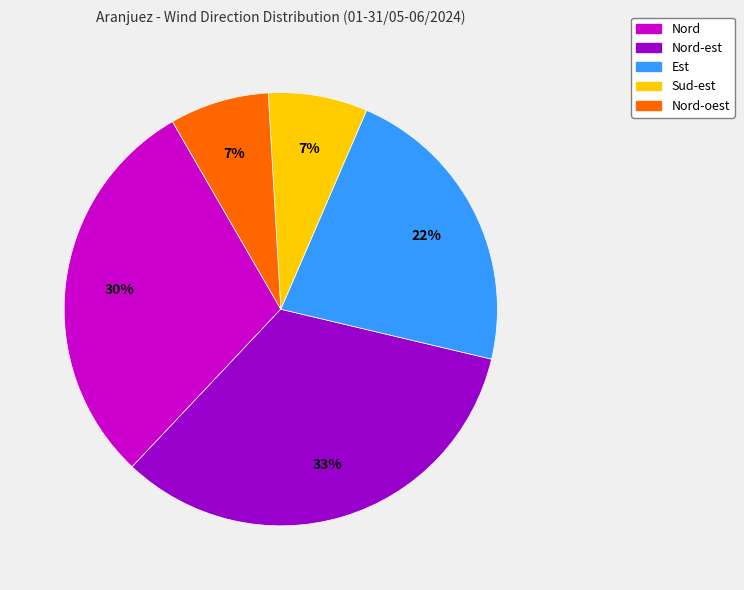

Does any single category account for the majority?

No